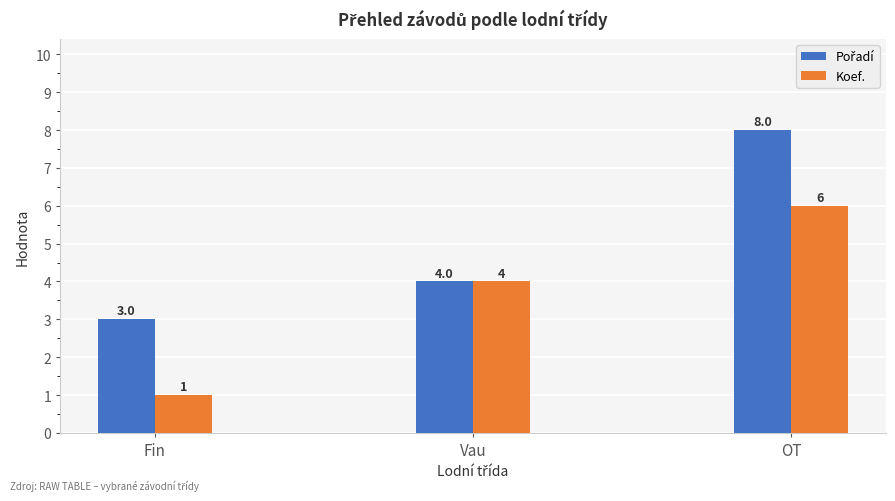

Is it true that Koef. equals 6 at OT?

True